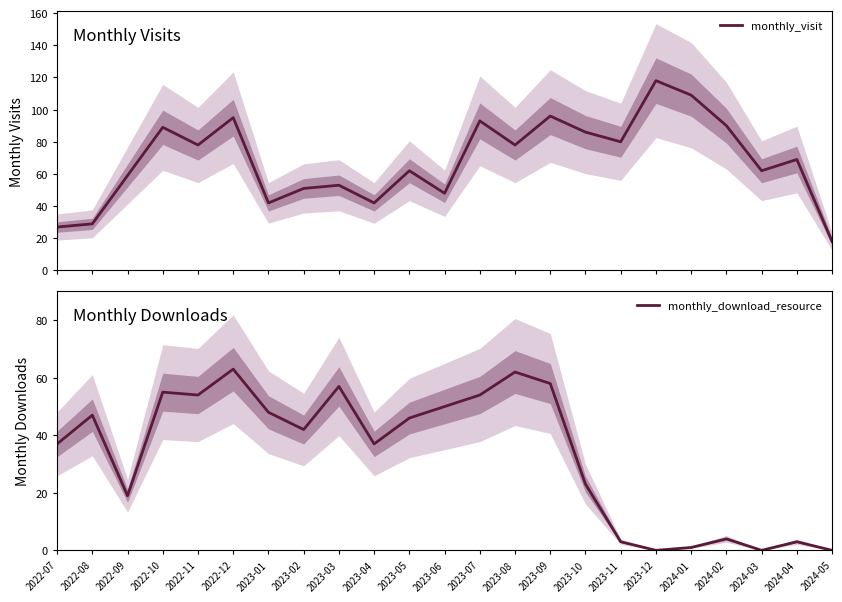

Which has a higher value, 2023-07 or 2024-04?

2023-07